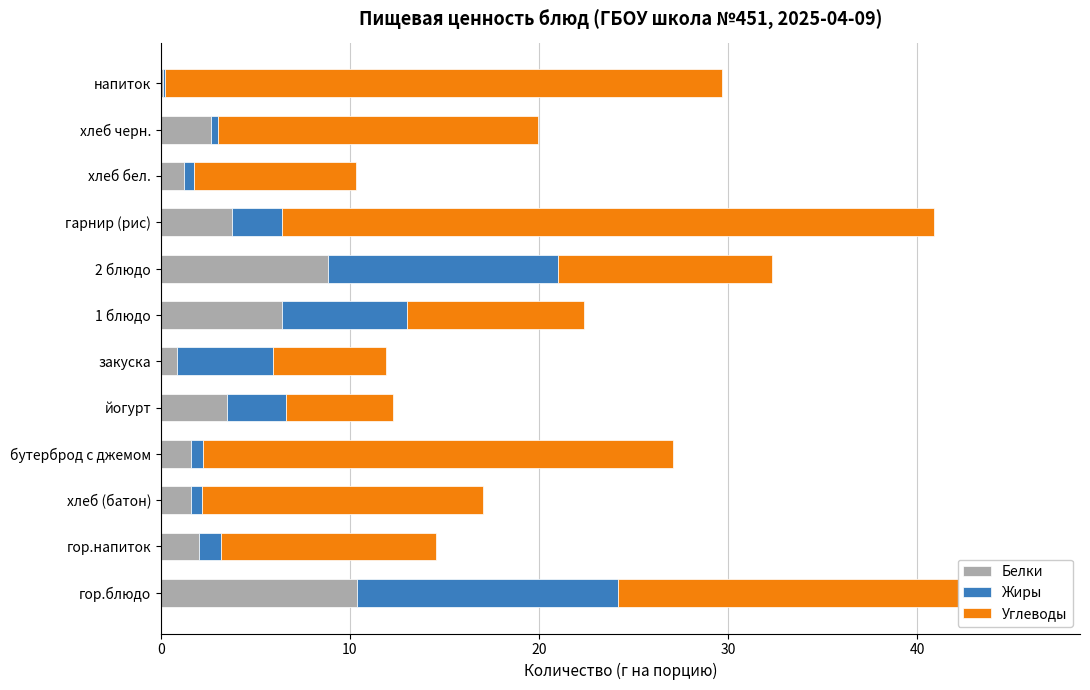

What is the total value across all series at 2 блюдо?

32.3